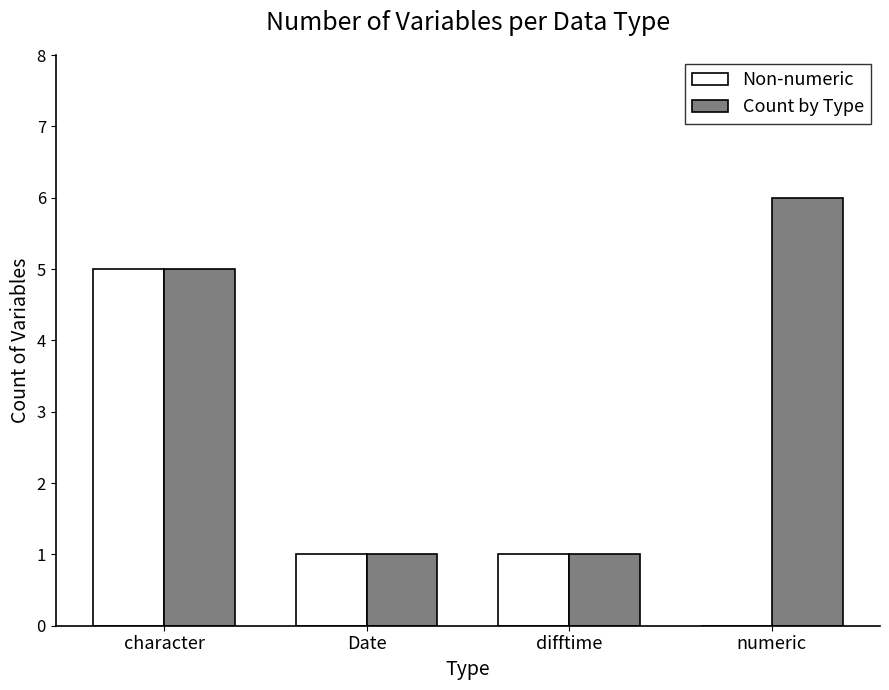

How many values in Non-numeric are above zero?

3